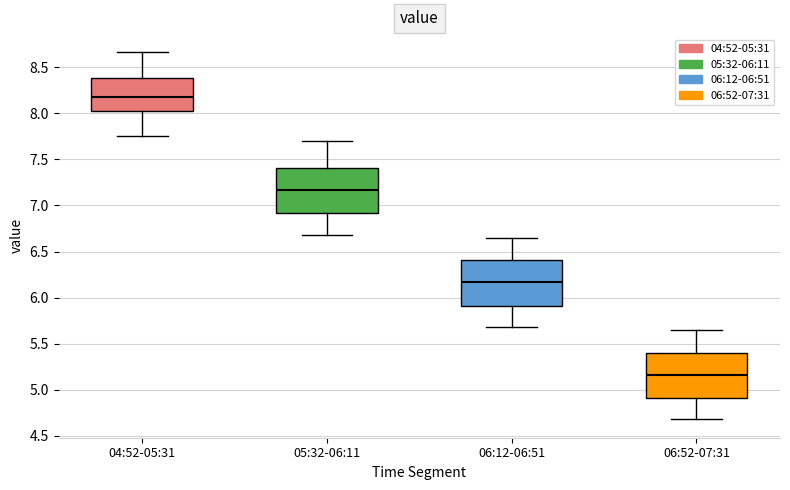

Reading left to right, transcribe this box plot: for each box, give where its median line is, the range the box spans, and where its two whiskers end, as read against the y-axis. The values are not printed on the chart, so give them approximately, as read against the axis.

04:52-05:31: median 8.20, box 8.05 to 8.40, whiskers 7.75 to 8.65
05:32-06:11: median 7.15, box 6.90 to 7.40, whiskers 6.70 to 7.70
06:12-06:51: median 6.15, box 5.90 to 6.40, whiskers 5.70 to 6.65
06:52-07:31: median 5.15, box 4.90 to 5.40, whiskers 4.70 to 5.65